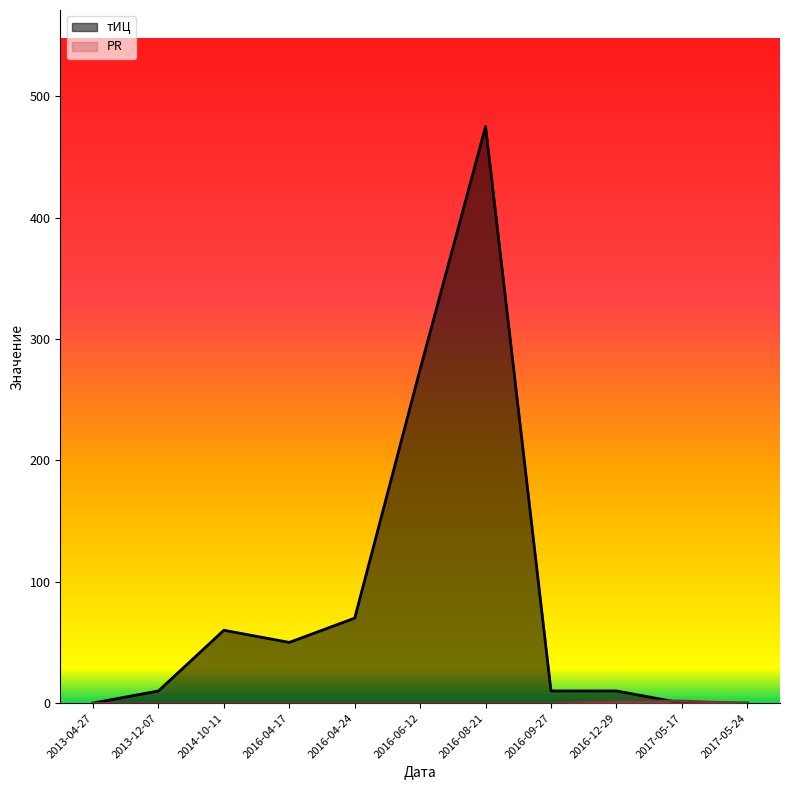

Which series has the widest spread of values?

тИЦ